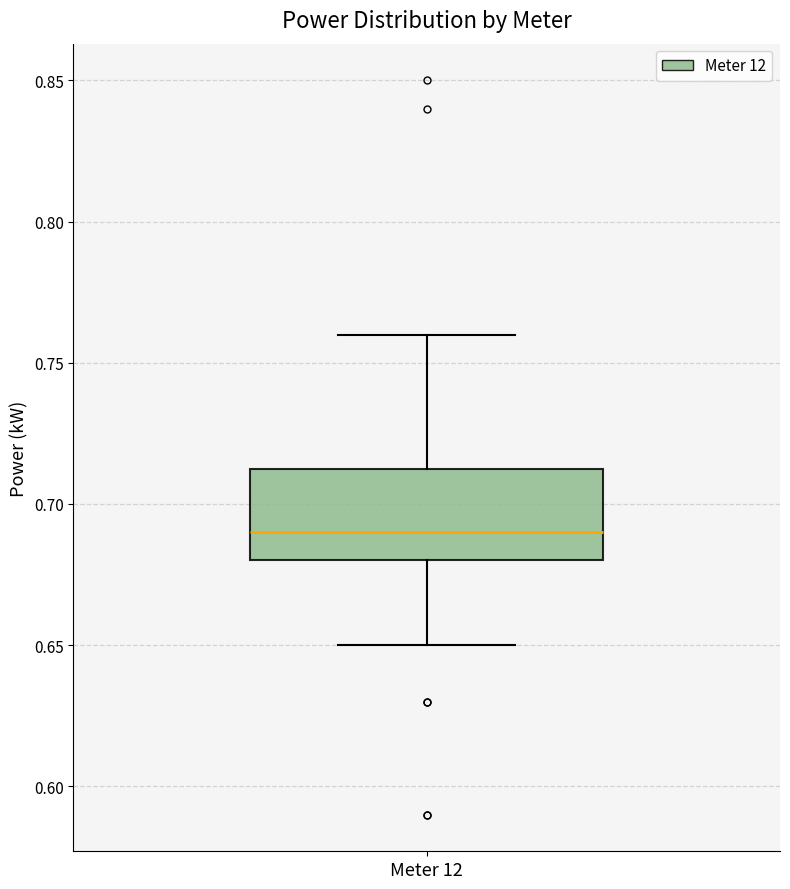

Read this box plot against the y-axis: the position of the median line, the range covered by the box, and the ends of both whiskers. The values are not printed on the chart, so give them approximately, as read against the axis.

median 0.690, box 0.680 to 0.715, whiskers 0.650 to 0.760